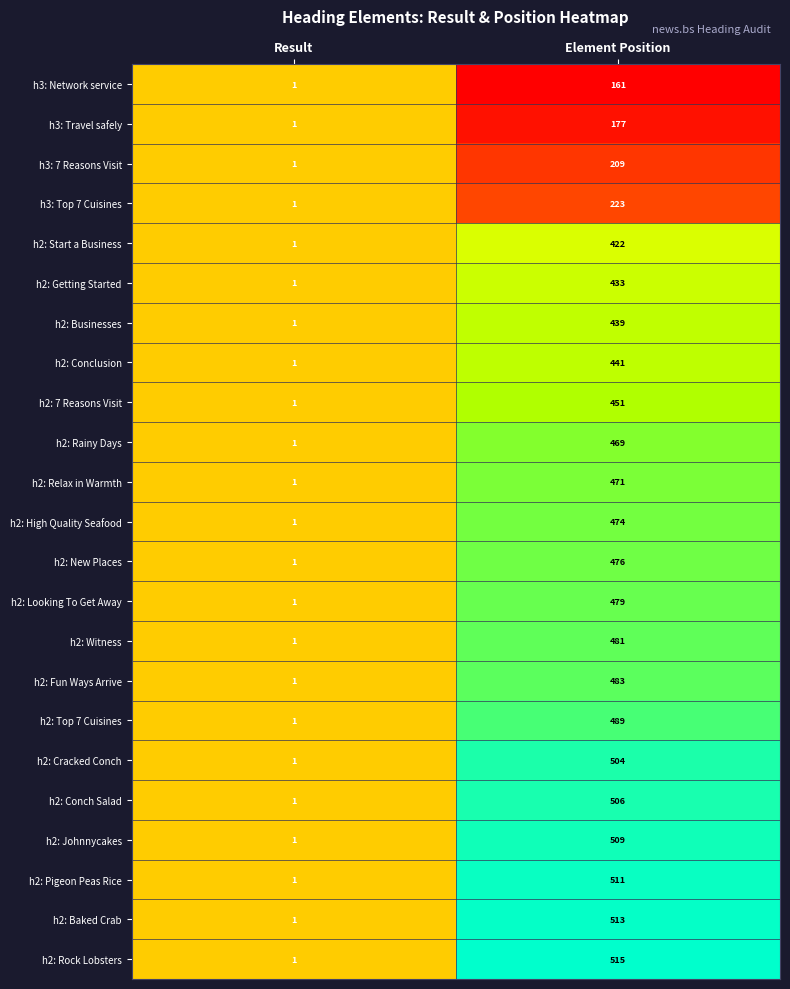

The h3: Travel safely series shows 1 at Result. True or false?

True